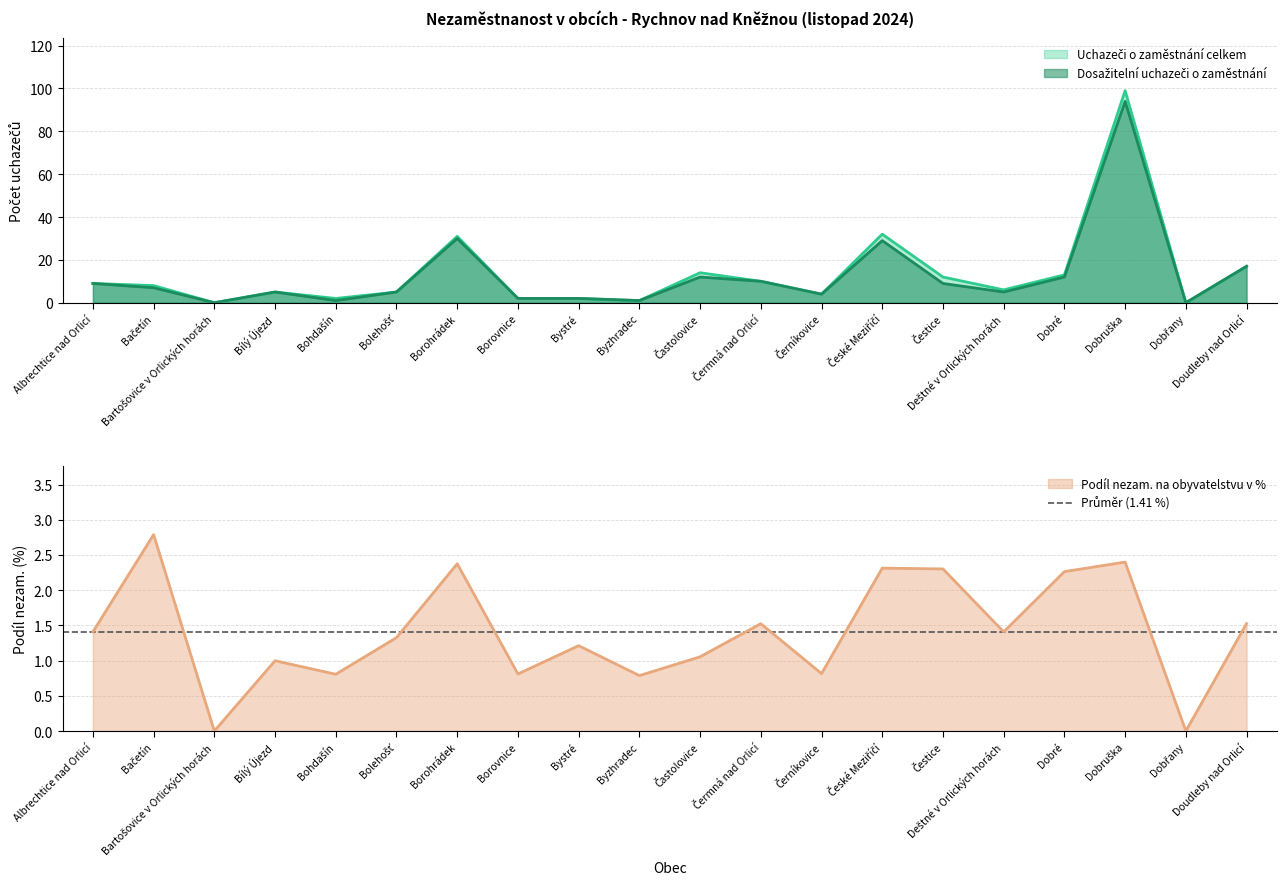

Which series has the widest spread of values?

Uchazeči o zaměstnání celkem